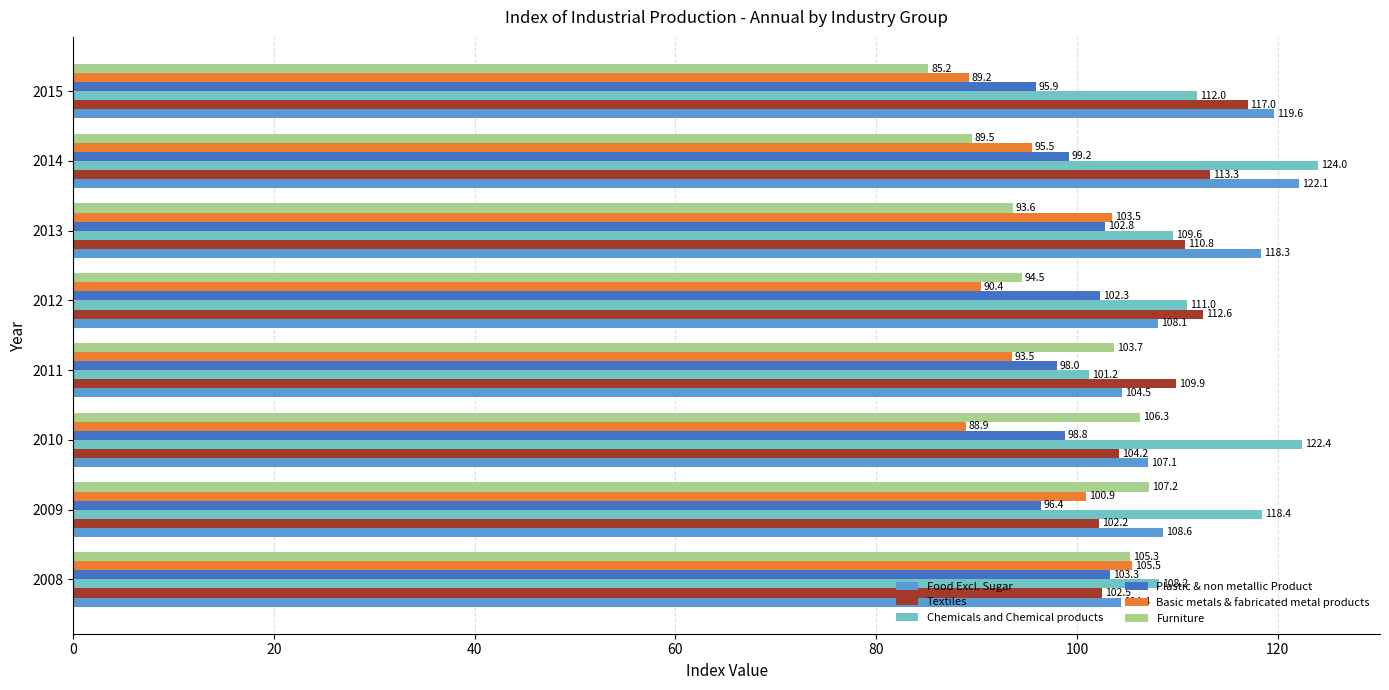

At which category does the chart reach its minimum across all series?

2015